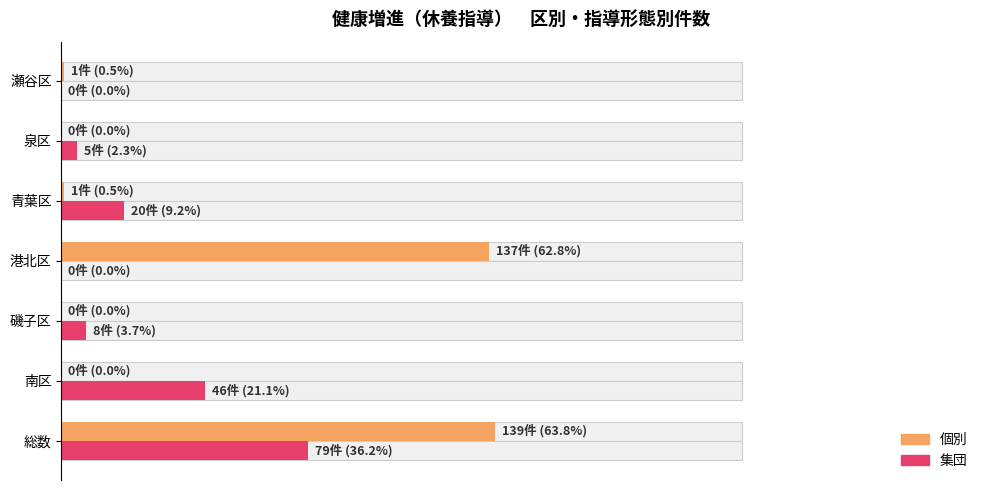

Rank the series at 泉区 from highest to lowest value.

集団, 個別